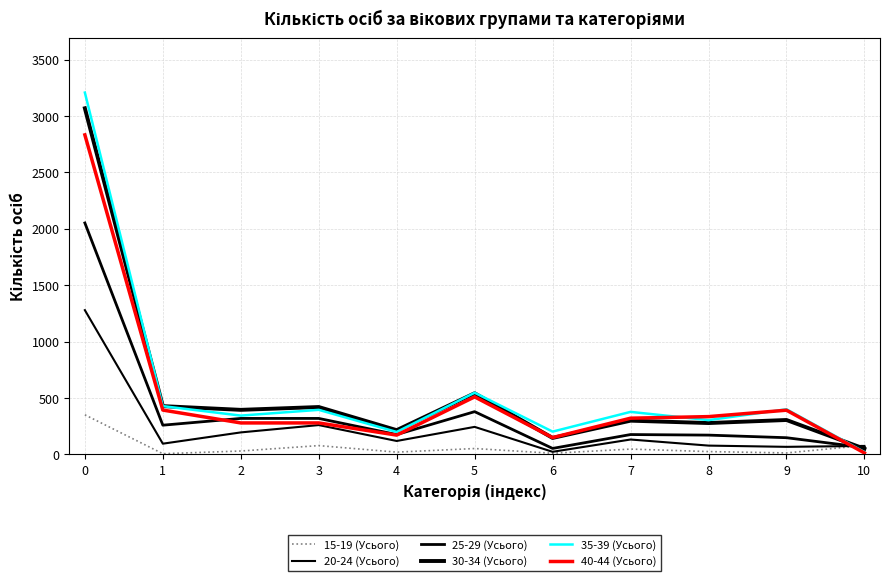

How many lines are shown in the chart?

6